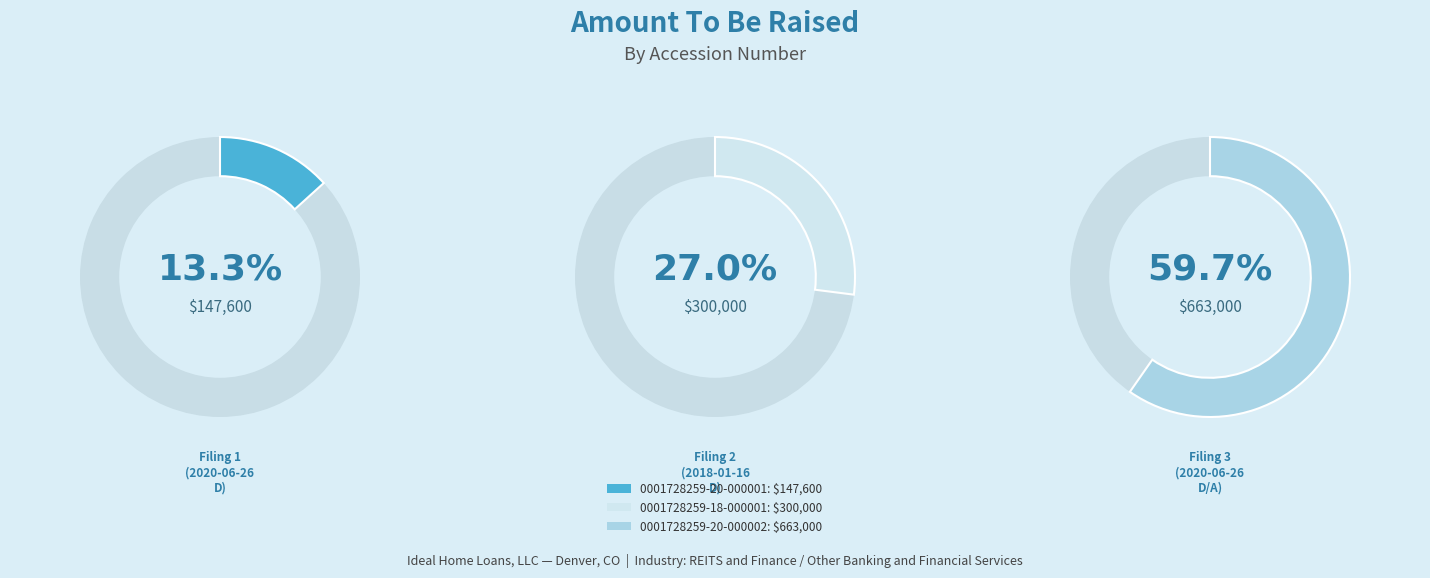

Is the sum of 0001728259-20-000001 and 0001728259-20-000002 greater than half?

Yes